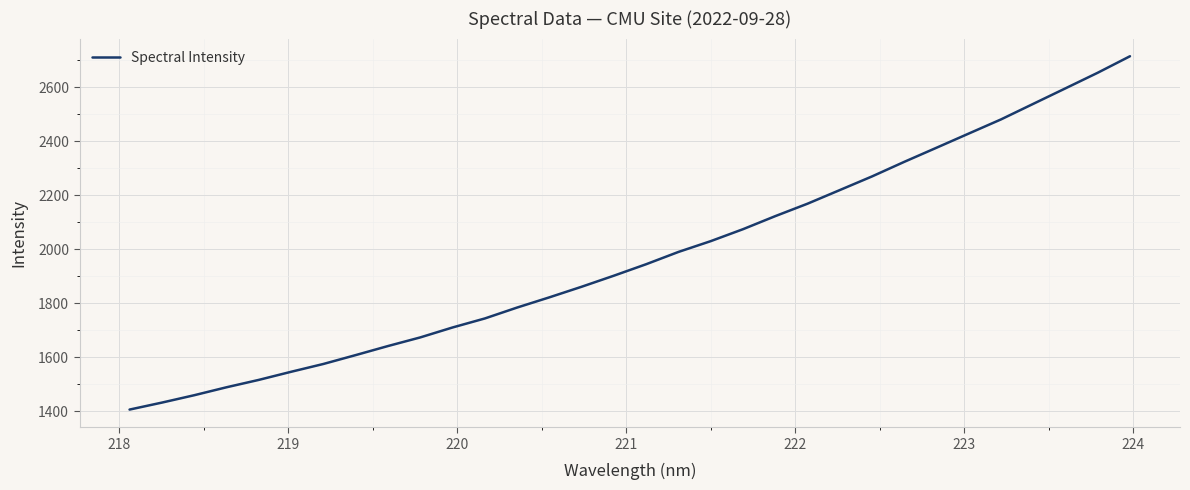

Does the chart display data point markers on the line(s)?

No